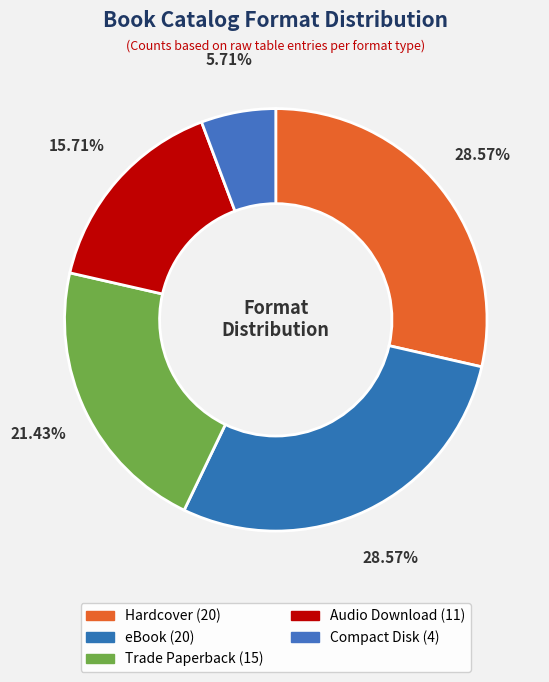

Count the number of slices in the pie.

5